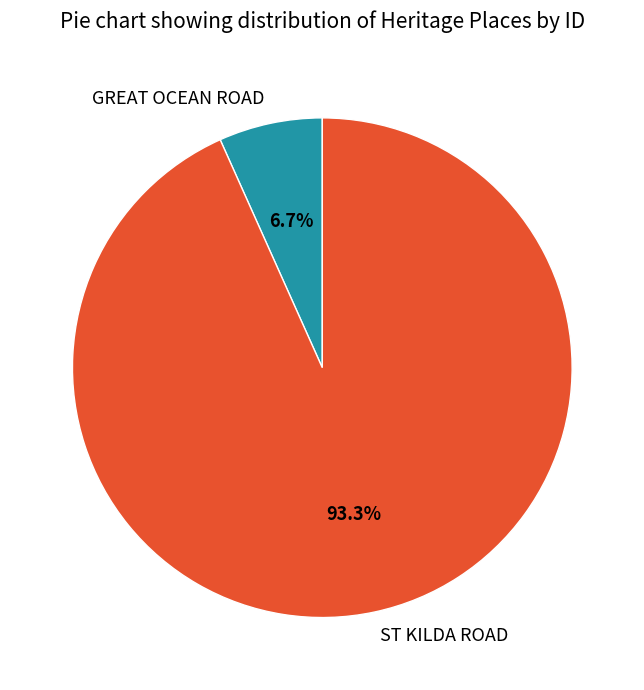

What is the ratio of the value at GREAT OCEAN ROAD to the value at ST KILDA ROAD?

0.1